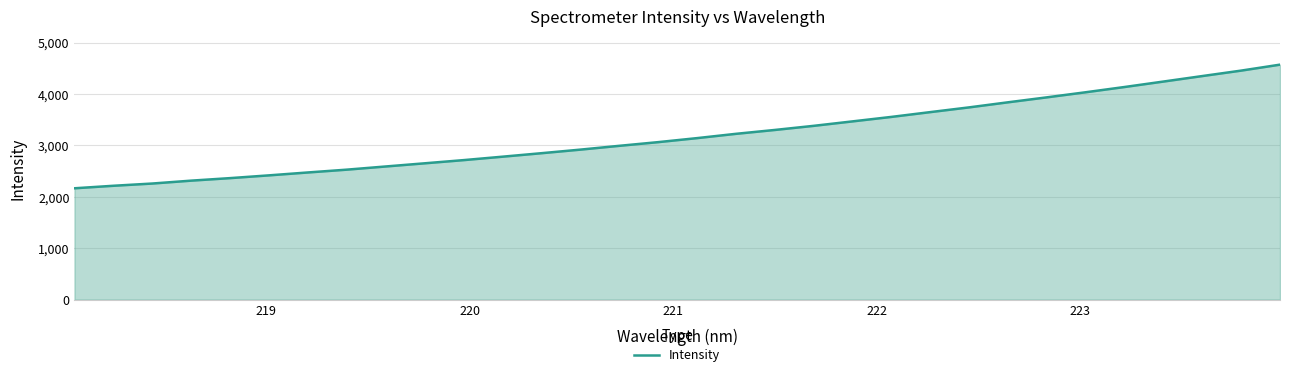

What is the minimum value shown in the chart?

2166.0